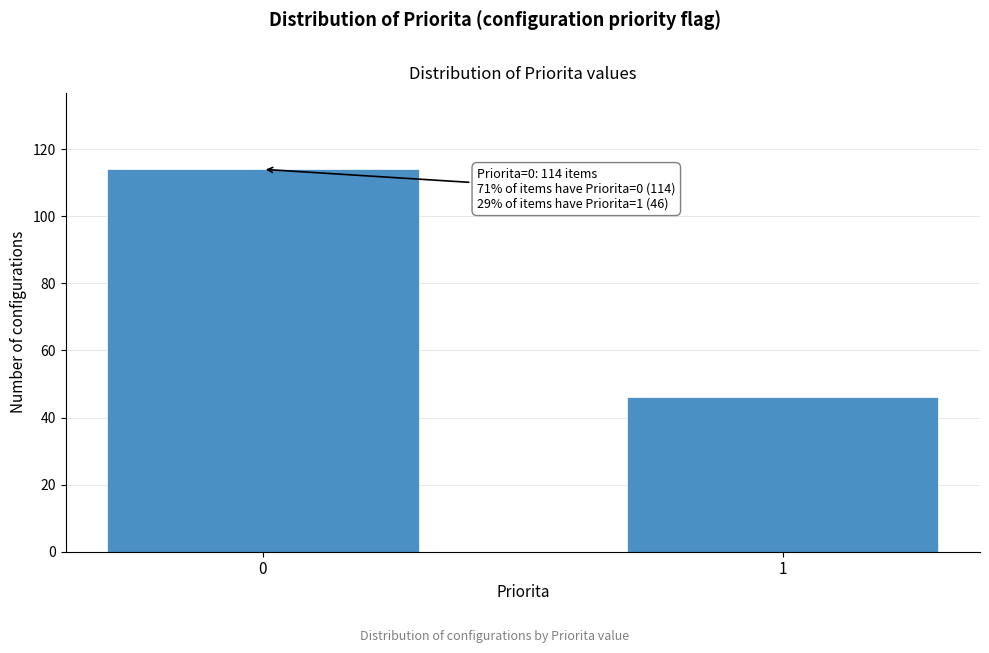

Reading right to left, transcribe all the data shown in this chart.

1=46	0=114